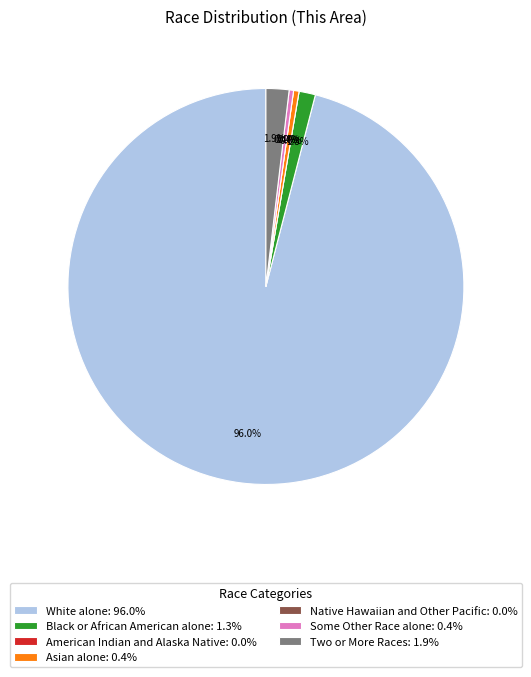

To the nearest percent, what is the difference between the Some Other Race alone and Black or African American alone slice percentages?

1%